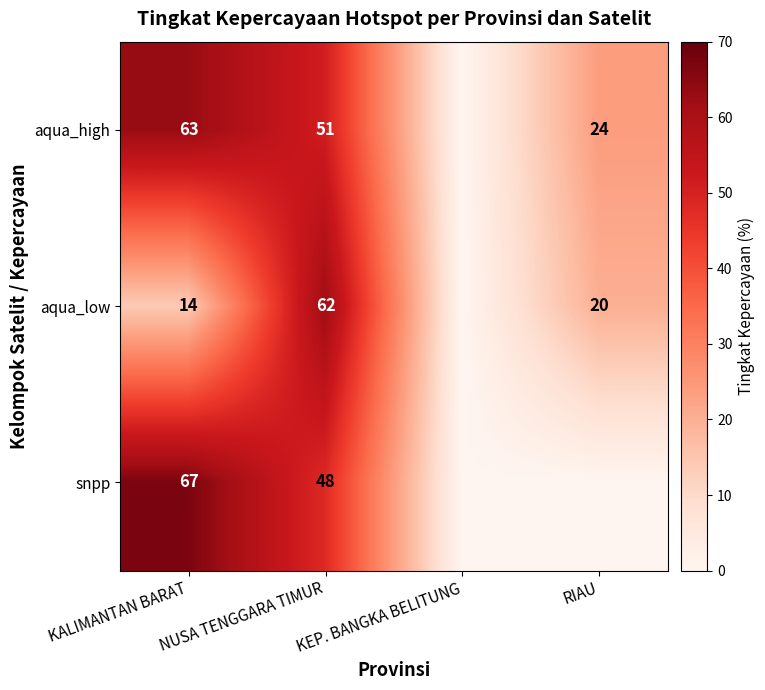

What is the difference between the highest and lowest values at KALIMANTAN BARAT?

53